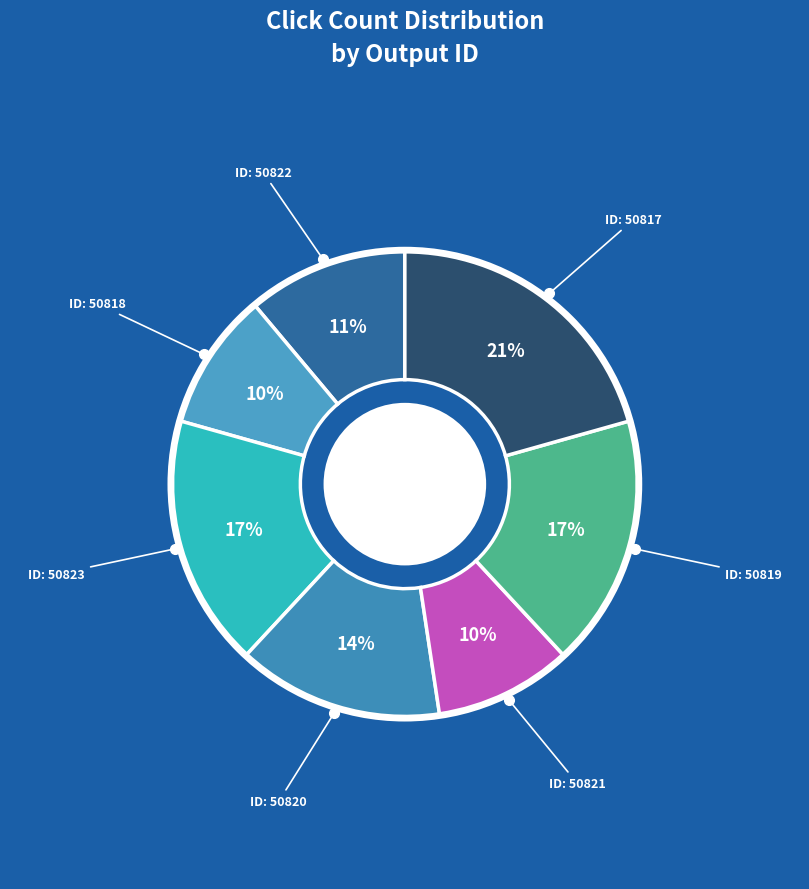

How many slices are in this pie chart?

7